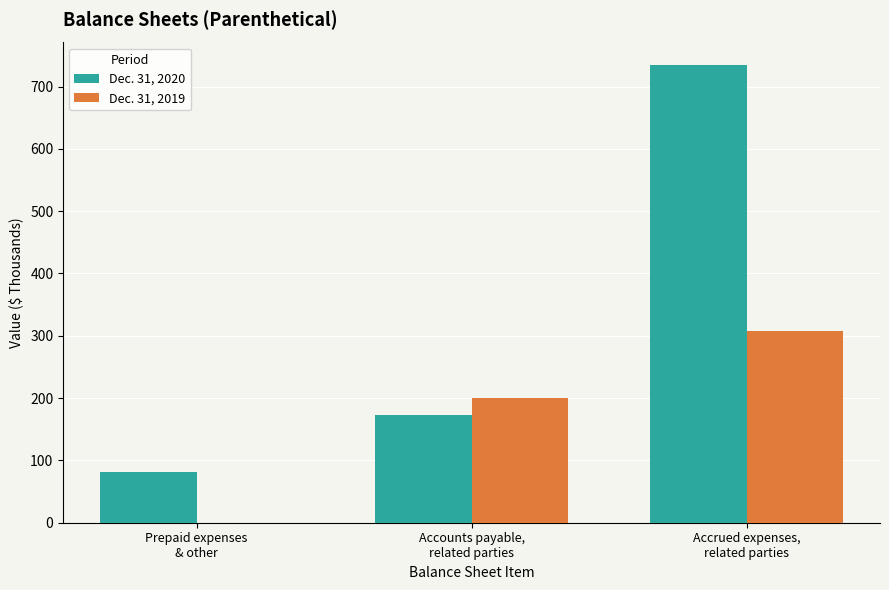

Which series has the largest total across all categories?

Dec. 31, 2020